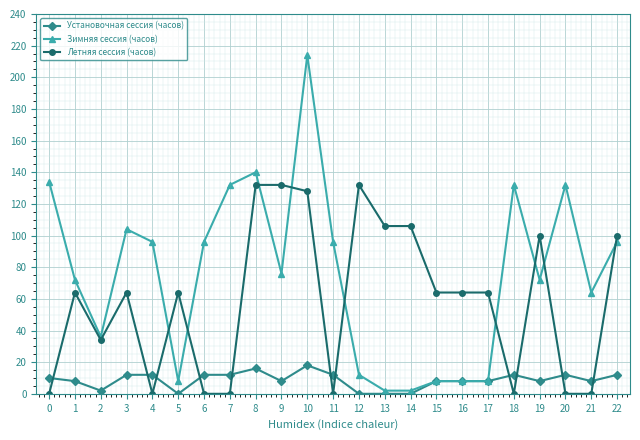

How many categories are shown in the chart?

23